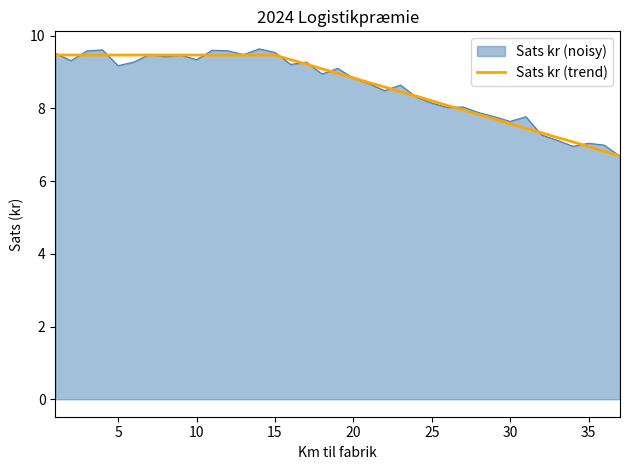

What is the lowest value of the Sats kr (trend) series?

6.7